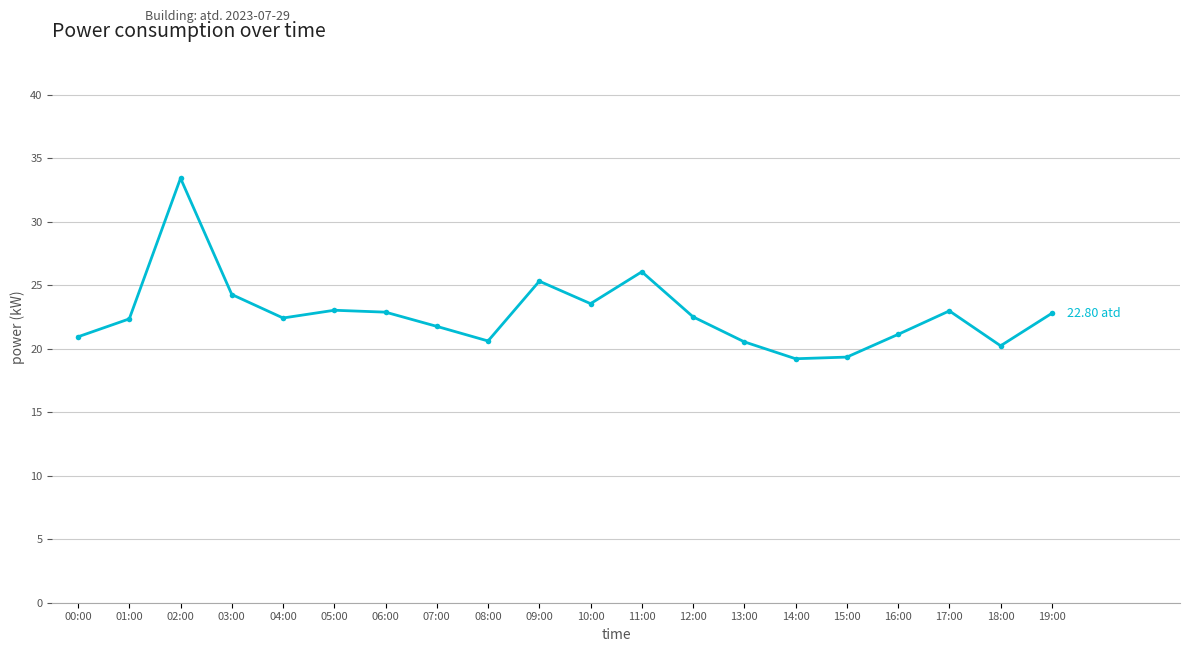

How many lines are shown in the chart?

1